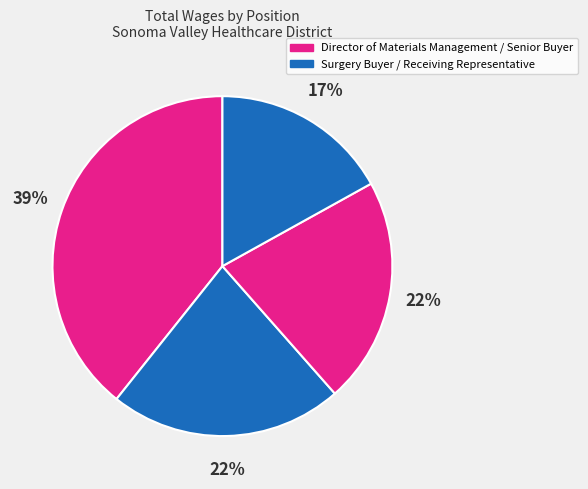

Which category has the biggest portion of the pie?

Director of Materials Management